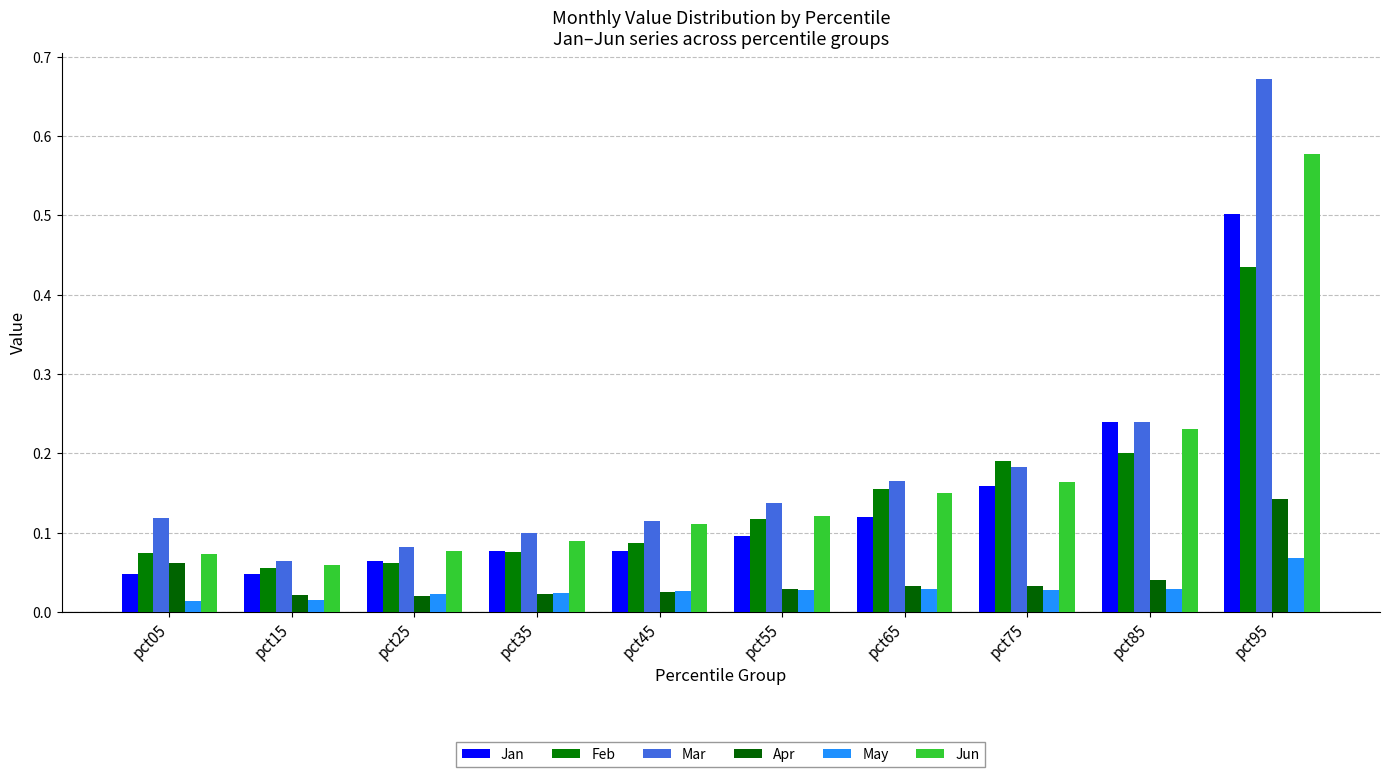

Is it true that Jun equals 0.1 at pct55?

True